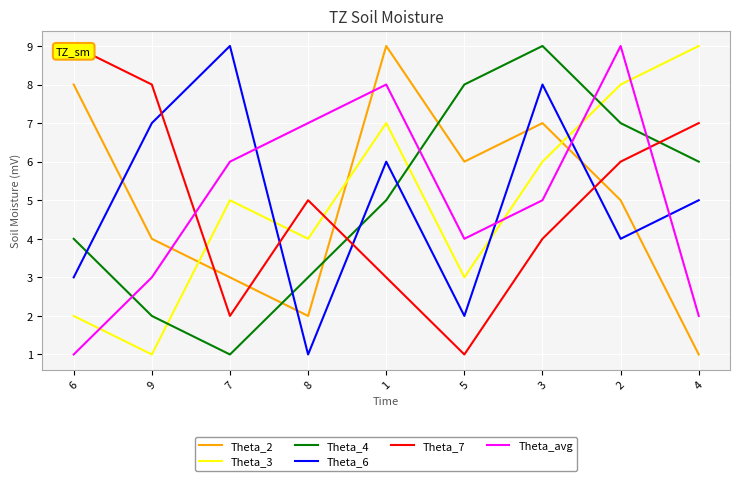

How many series are shown in this chart?

6